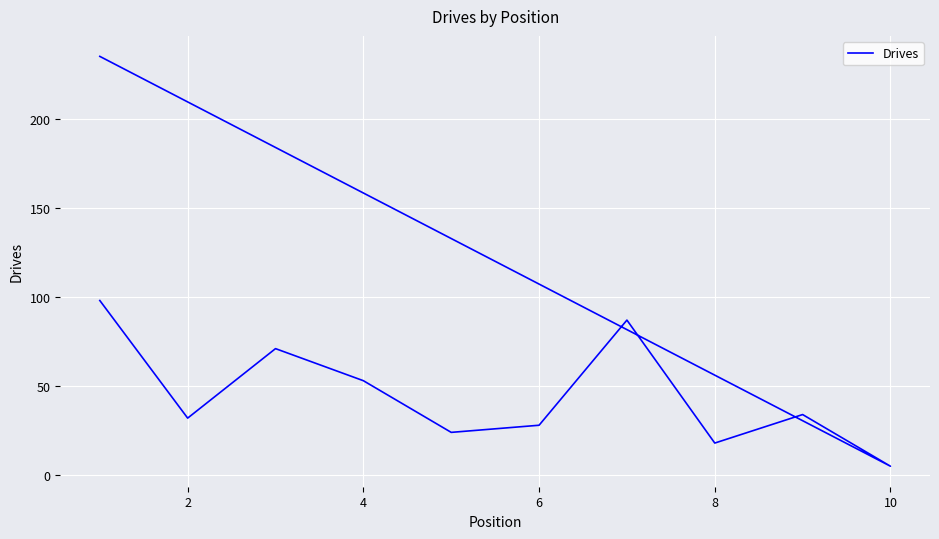

Between 4 and 6, which is larger?

4